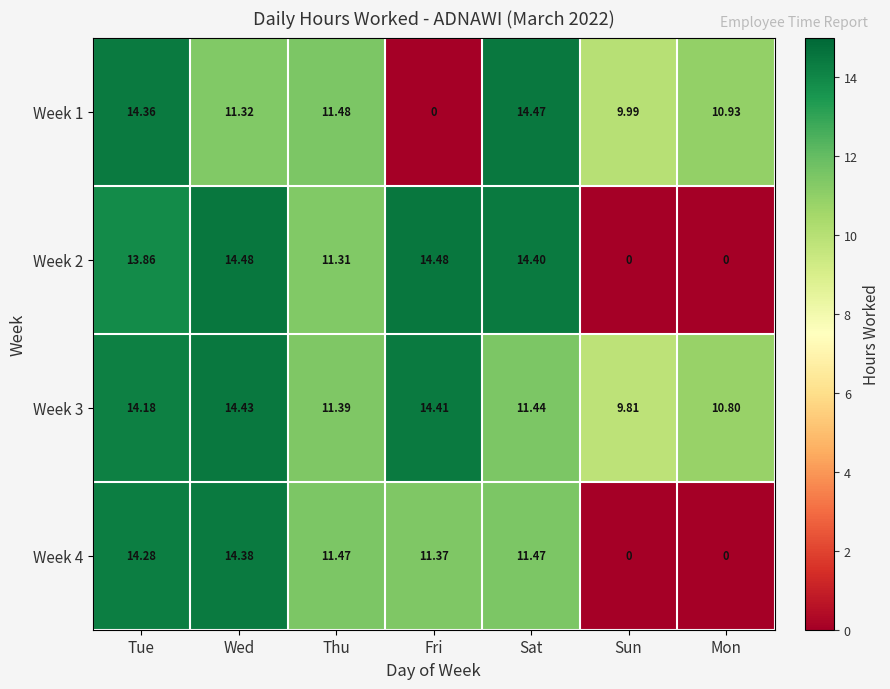

List the labels in order of Week 1 value, largest first.

Sat, Tue, Thu, Wed, Mon, Sun, Fri